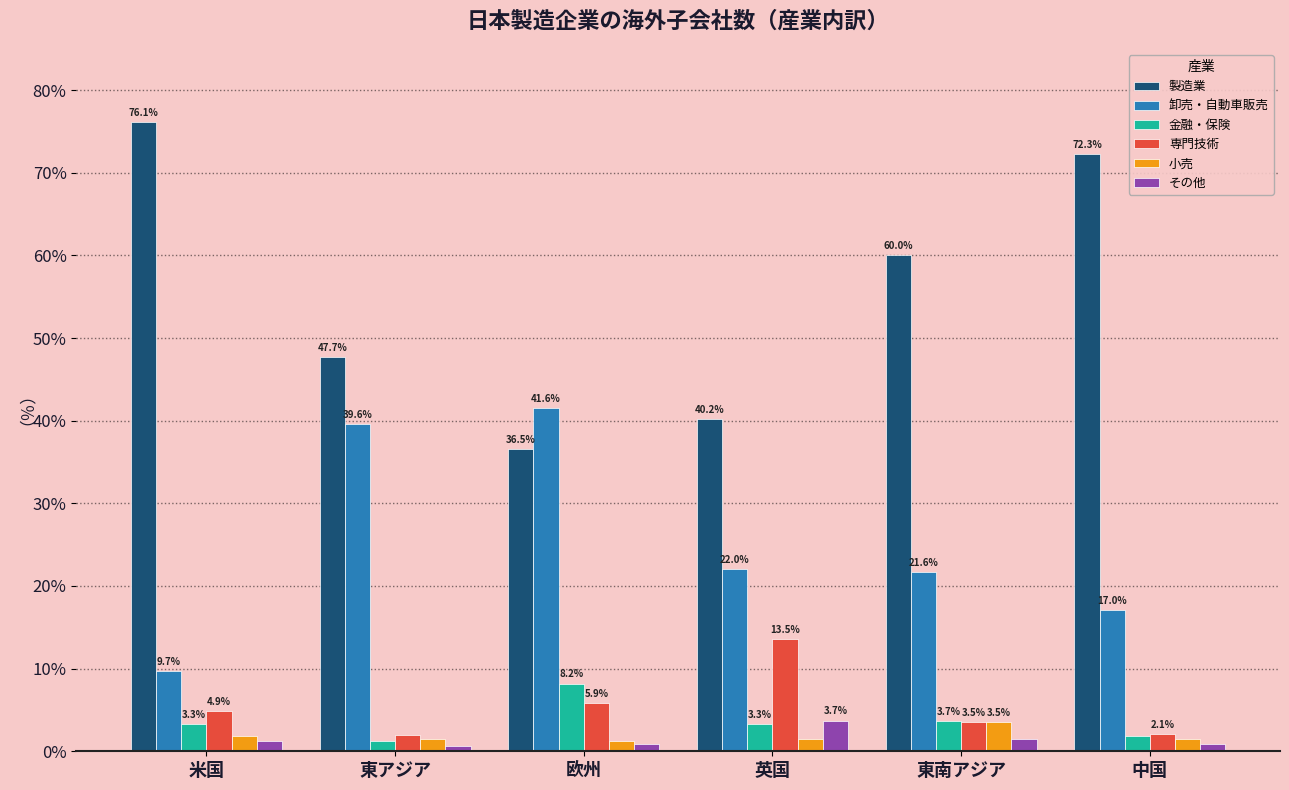

What is the spread (max minus min) of values at 英国?

38.7